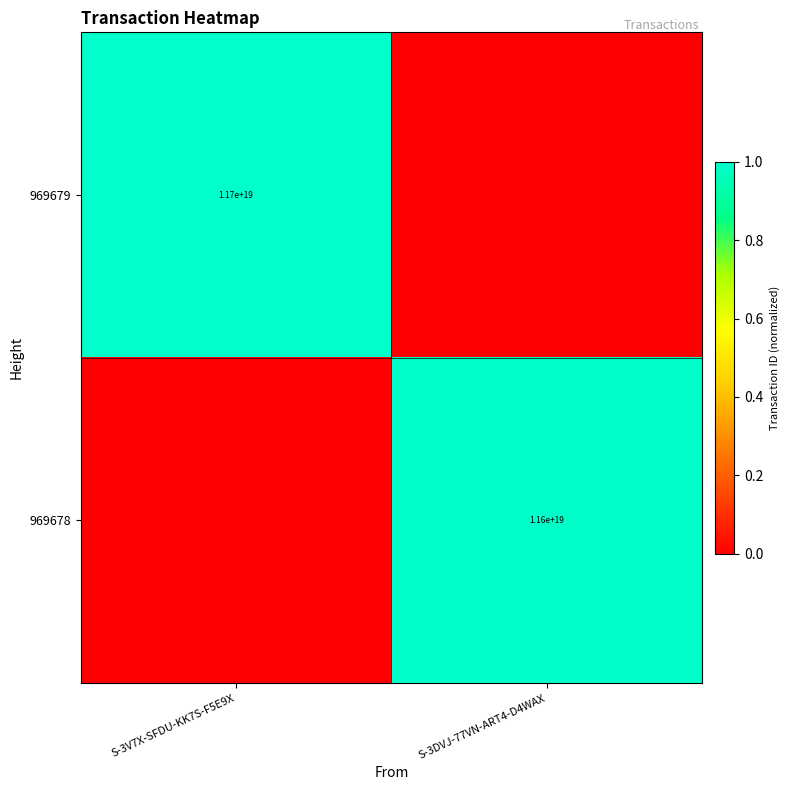

The 969678 series shows 11600000000000000000 at S-3DVJ-77VN-ART4-D4WAX. True or false?

True